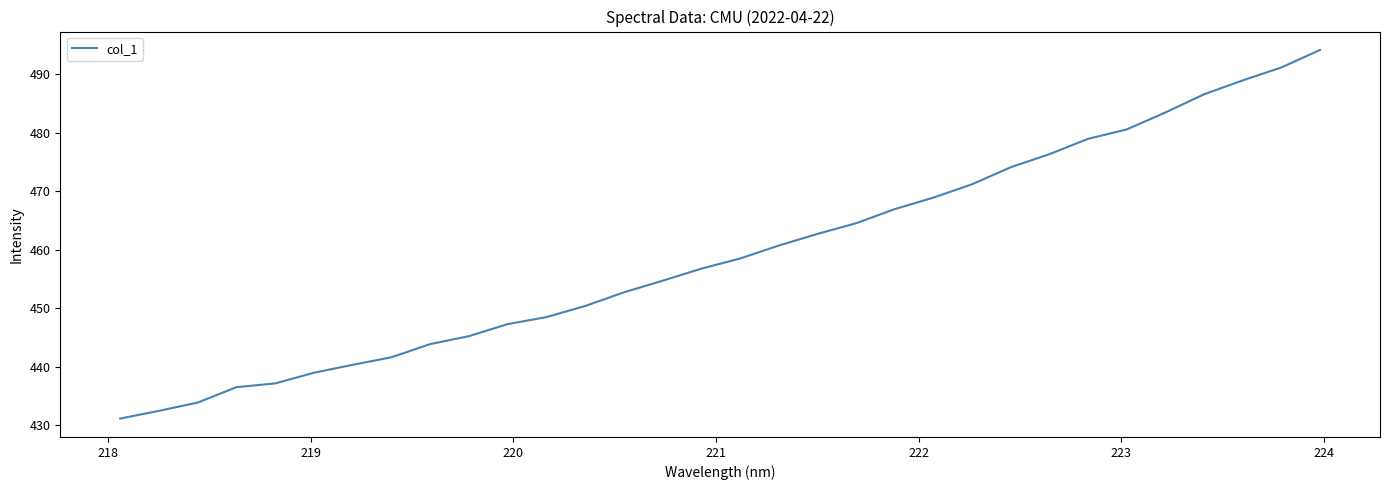

What is the difference between the maximum and minimum values?

63.0